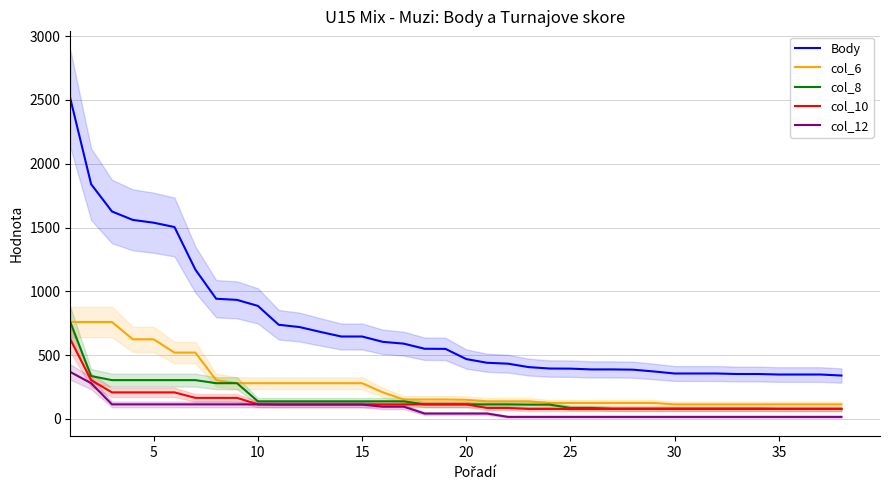

What is the maximum value for Body?

2512